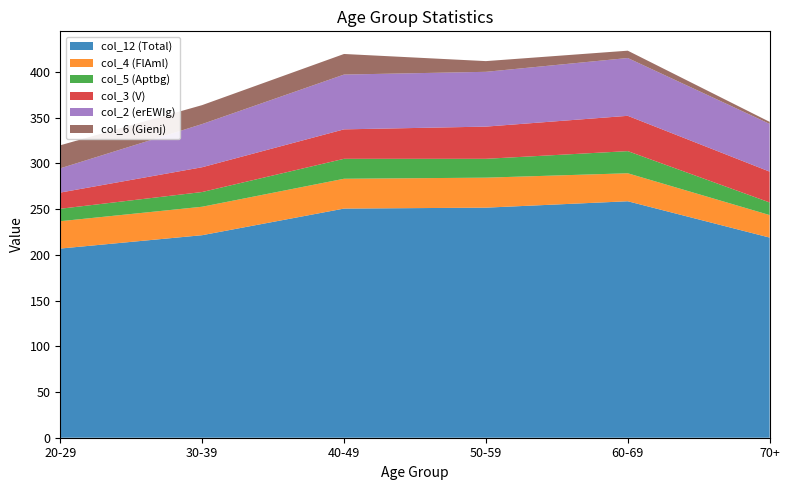

Reading left to right, list all the values displayed in this chart.

col_12 (Total): 206.8	221.4	250.5	251.5	258.5	218.8
col_4 (FlAml): 29.9	31.1	32.6	32.8	30.6	24.6
col_5 (Aptbg): 13.6	16.1	21.8	20.6	24.2	13.8
col_3 (V): 17.7	27.1	32.2	35.2	38.6	33.7
col_2 (erEWIg): 26.5	47.2	59.9	59.9	63.2	52.2
col_6 (Gienj): 25.2	20.7	22.5	11.7	8.0	2.2